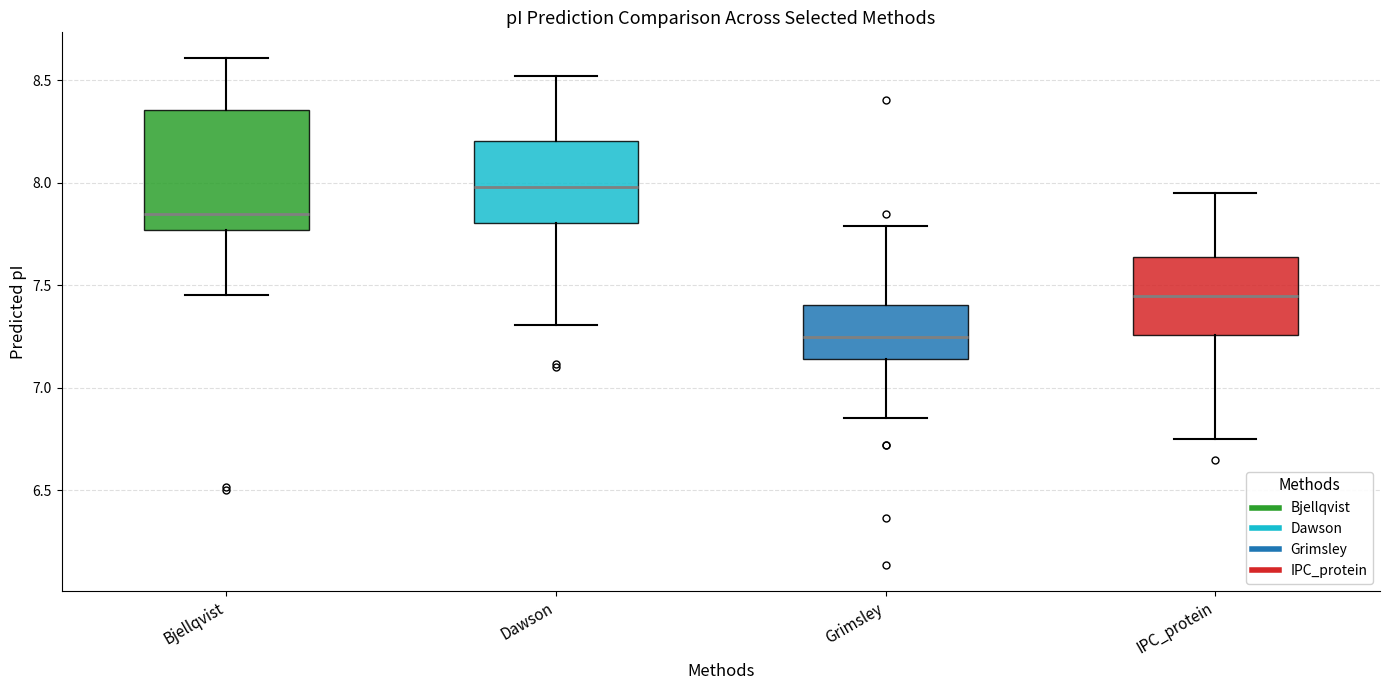

Which box is the tallest, from its lower edge to its upper edge?

Bjellqvist